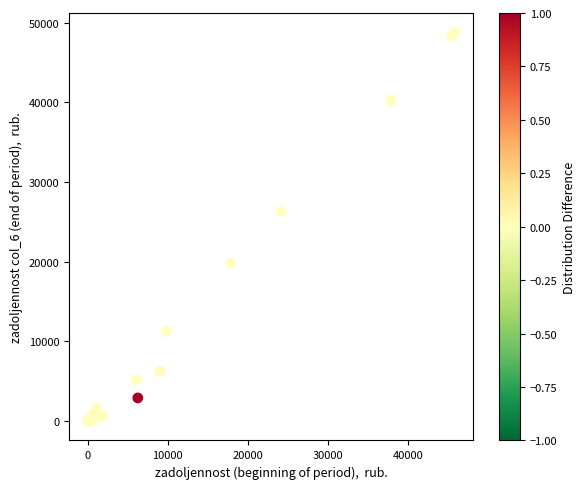

What Y value in the scatter plot is closest to 24393?

26268.7